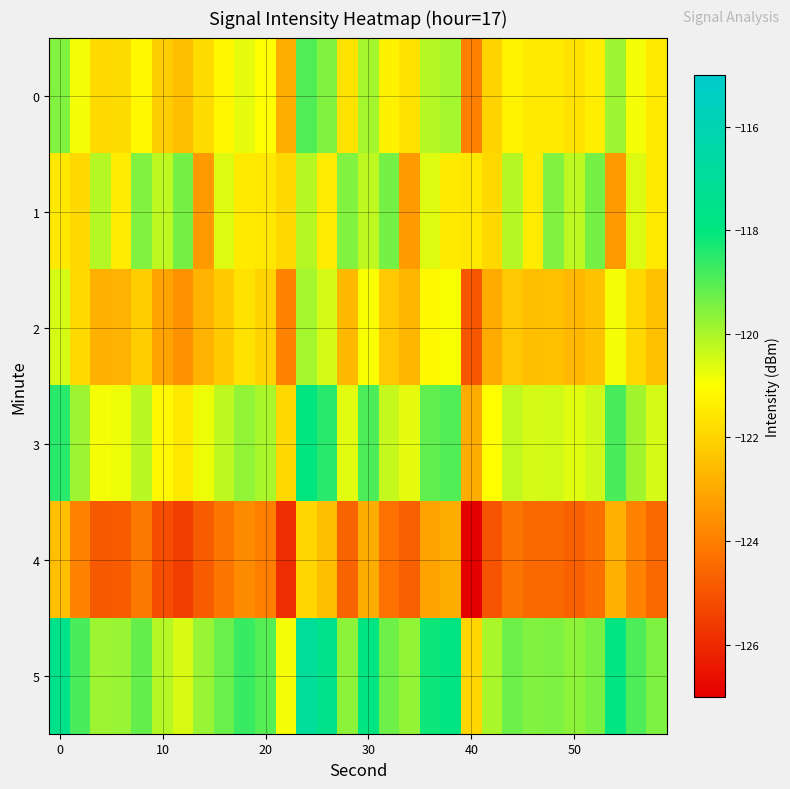

Rank the series by their maximum value, from highest to lowest.

5, 3, 0, 1, 2, 4